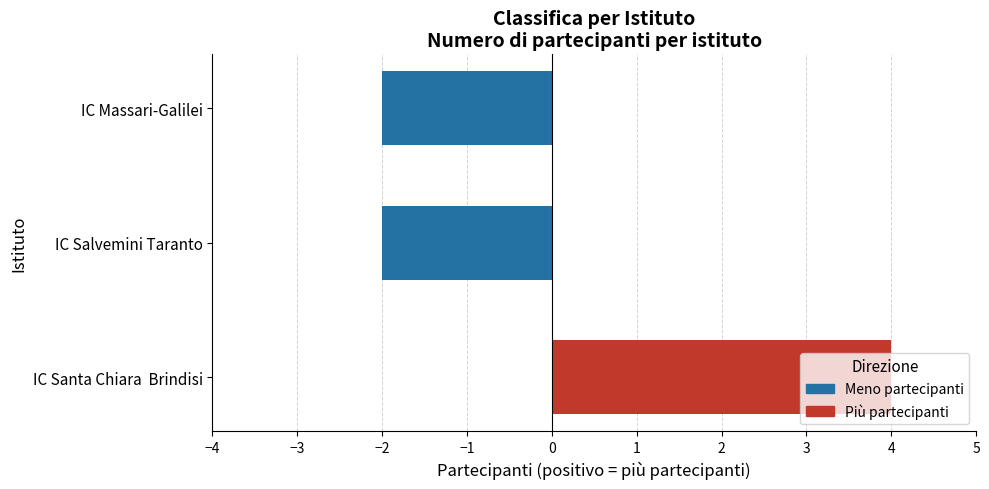

Read the value at IC Massari-Galilei.

-2